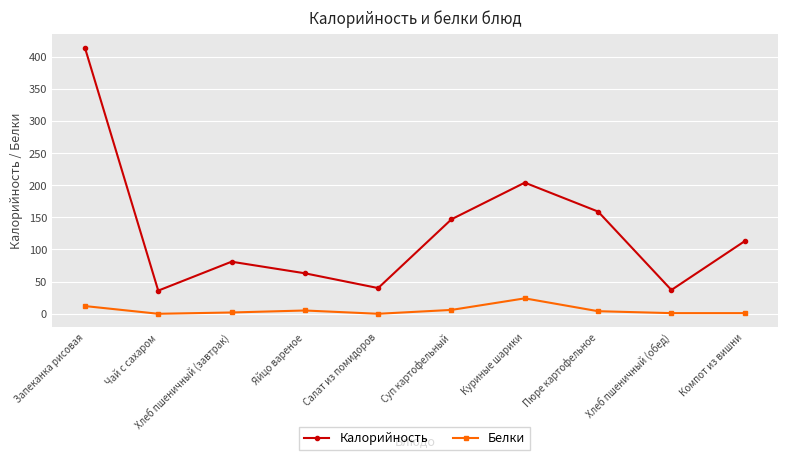

True or false: Калорийность and Белки cross at least once.

False